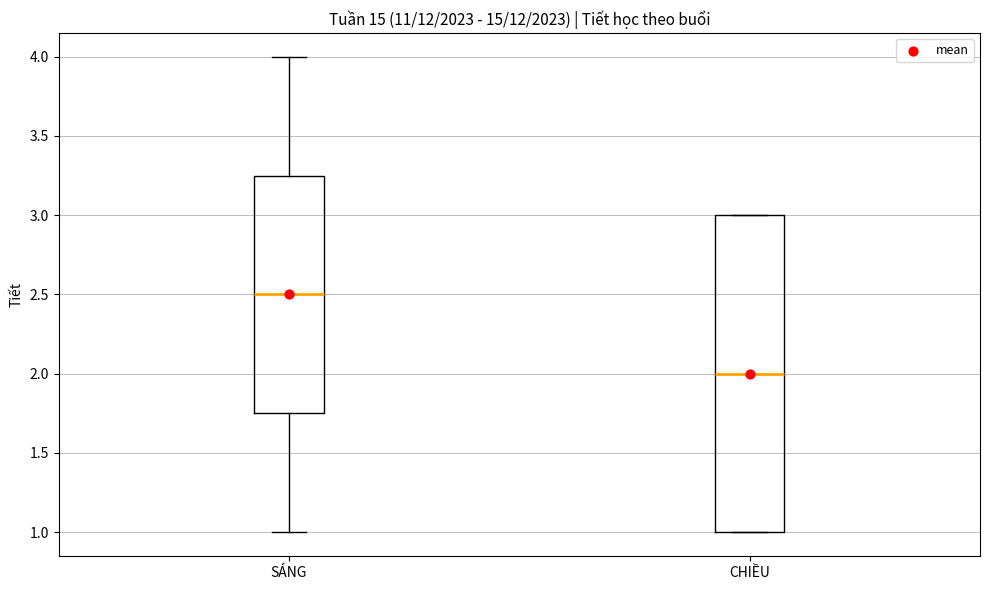

Reading left to right, transcribe this box plot: for each box, give where its median line is, the range the box spans, and where its two whiskers end, as read against the y-axis. The values are not printed on the chart, so give them approximately, as read against the axis.

SÁNG: median 2.50, box 1.75 to 3.25, whiskers 1.00 to 4.00
CHIỀU: median 2.00, box 1.00 to 3.00, whiskers 1.00 to 3.00